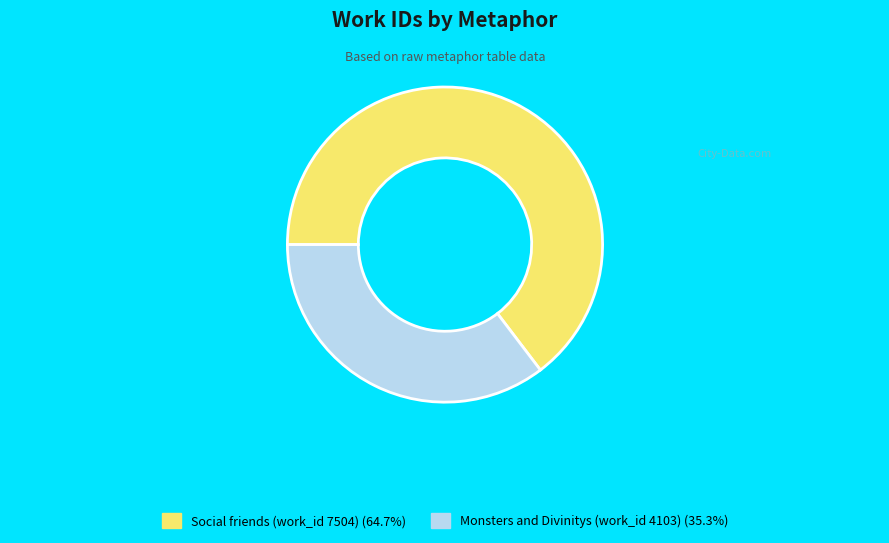

Which category has the smallest portion of the pie?

Monsters and Divinitys (work_id 4103)